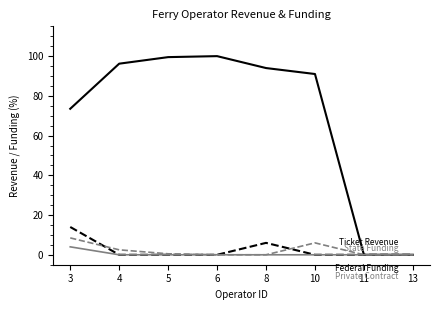

What is the greatest value displayed?

100.0